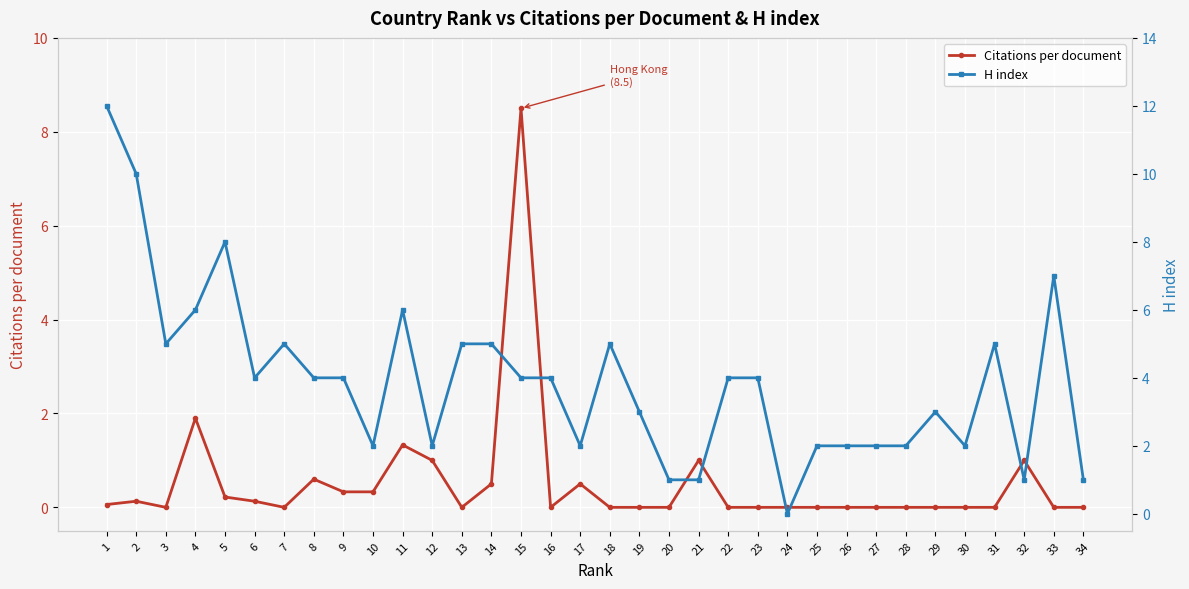

Which series has the widest spread of values?

H index